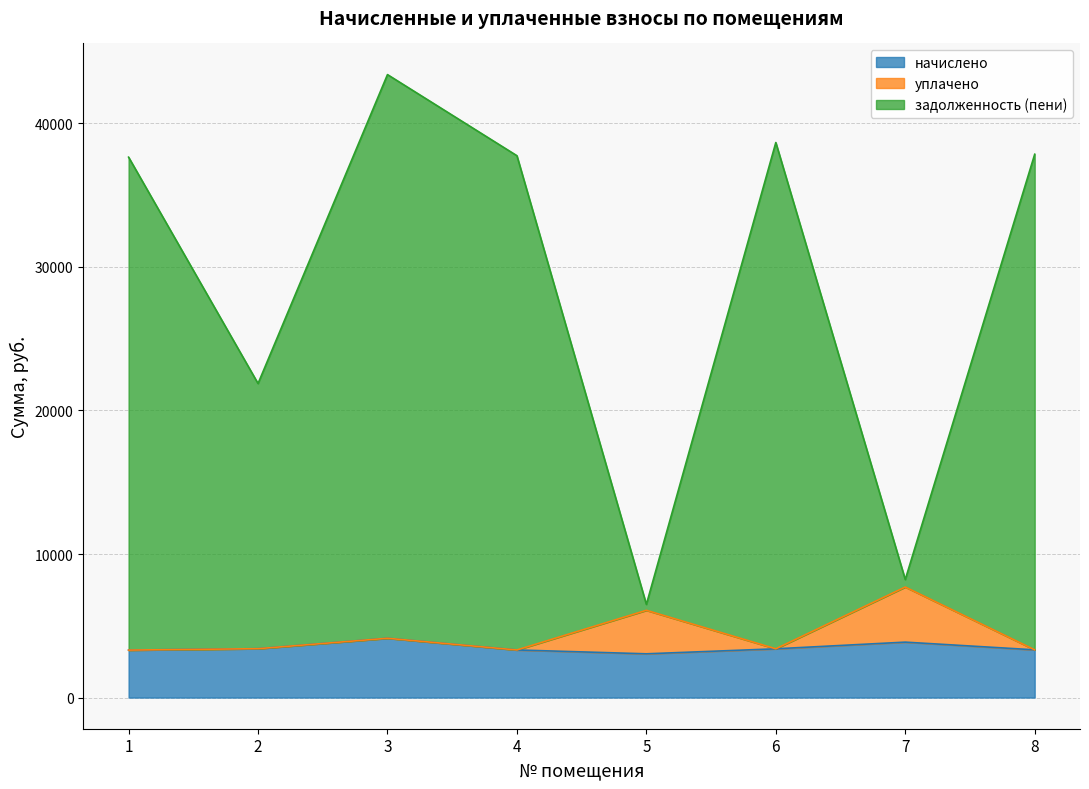

At which category is the sum across all series the highest?

3